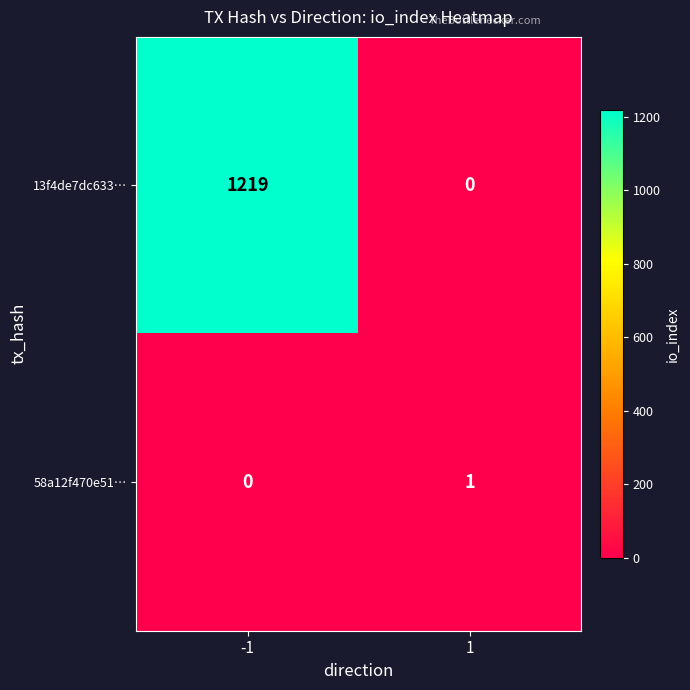

What is the sum of the 13f4de7dc633… values at 1 and -1?

1219